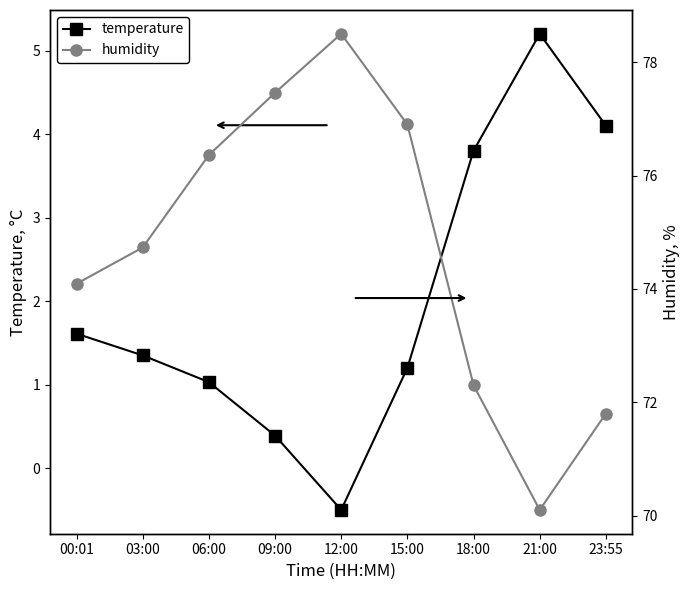

Which series changed the most between 18:00 and 23:55?

humidity